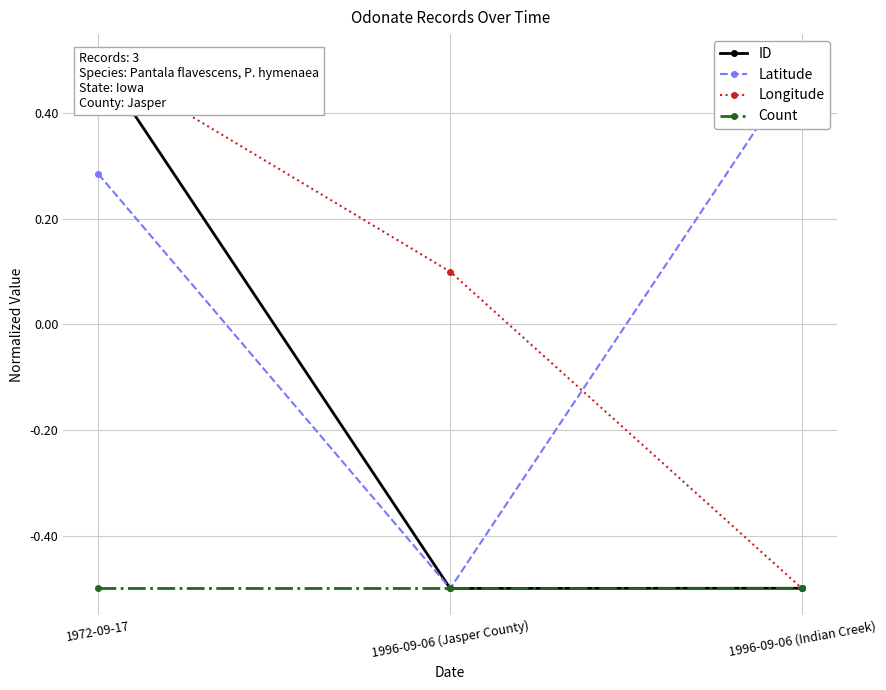

Which series has the largest range (max minus min)?

ID